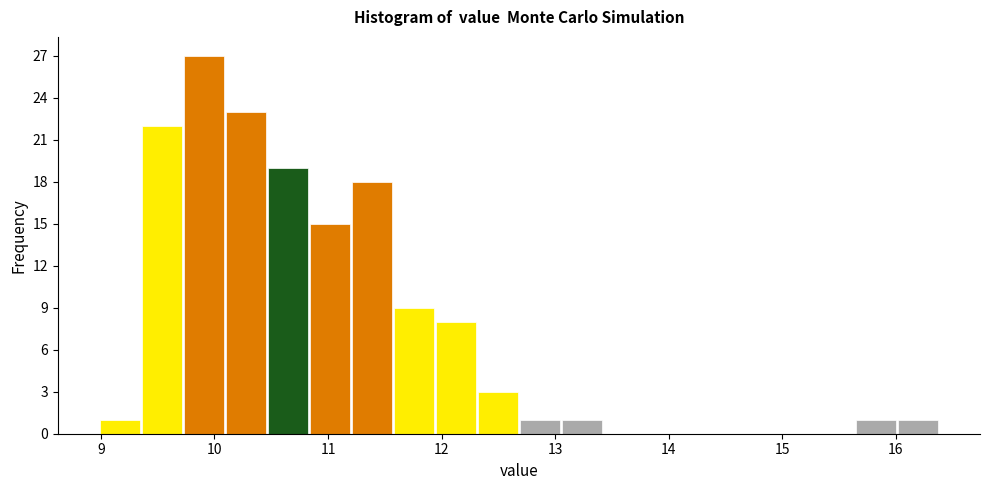

Read against the x-axis, roughly where is the centre of the tallest bar?

9.9